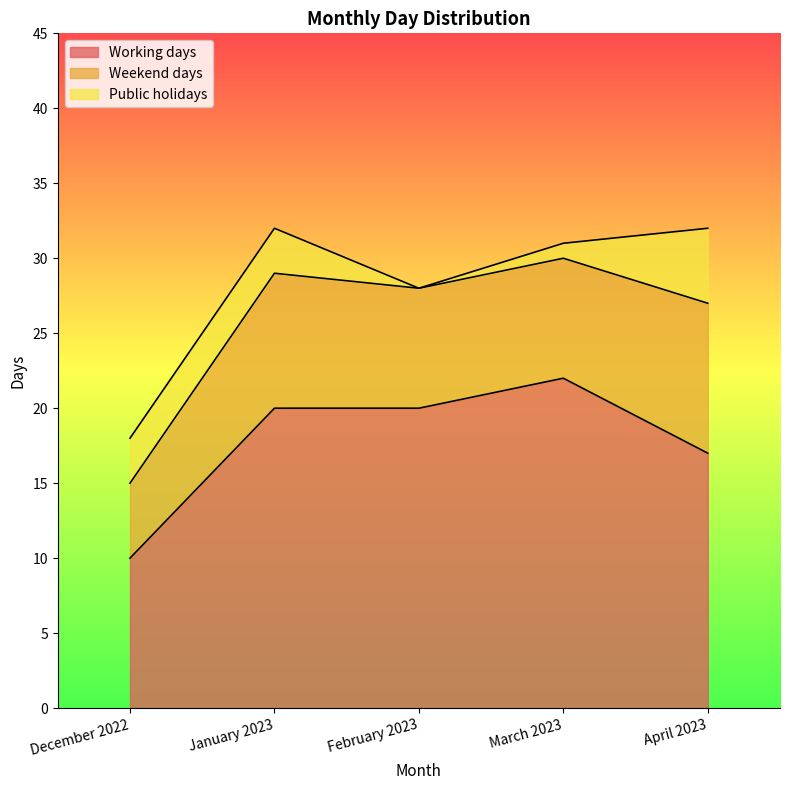

The Working days series shows 13 at March 2023. True or false?

False